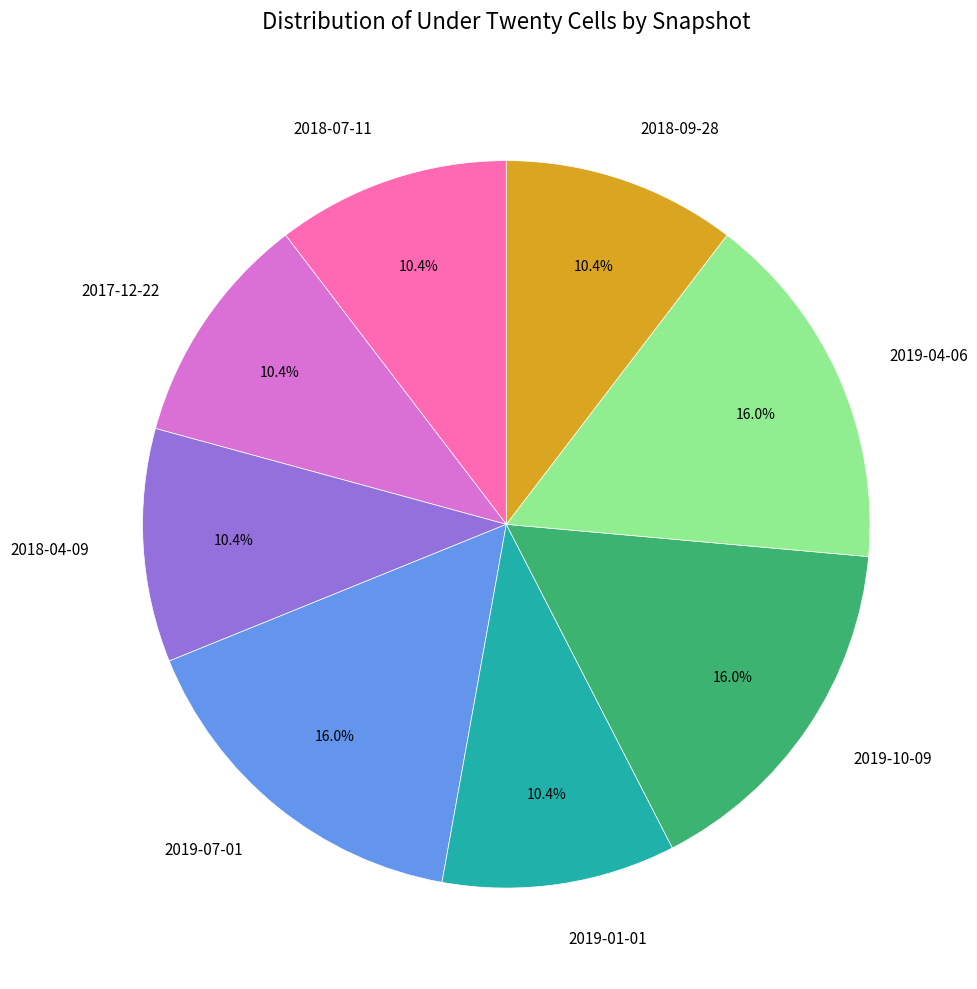

How much of the chart is everything except 2018-07-11?

89.6%